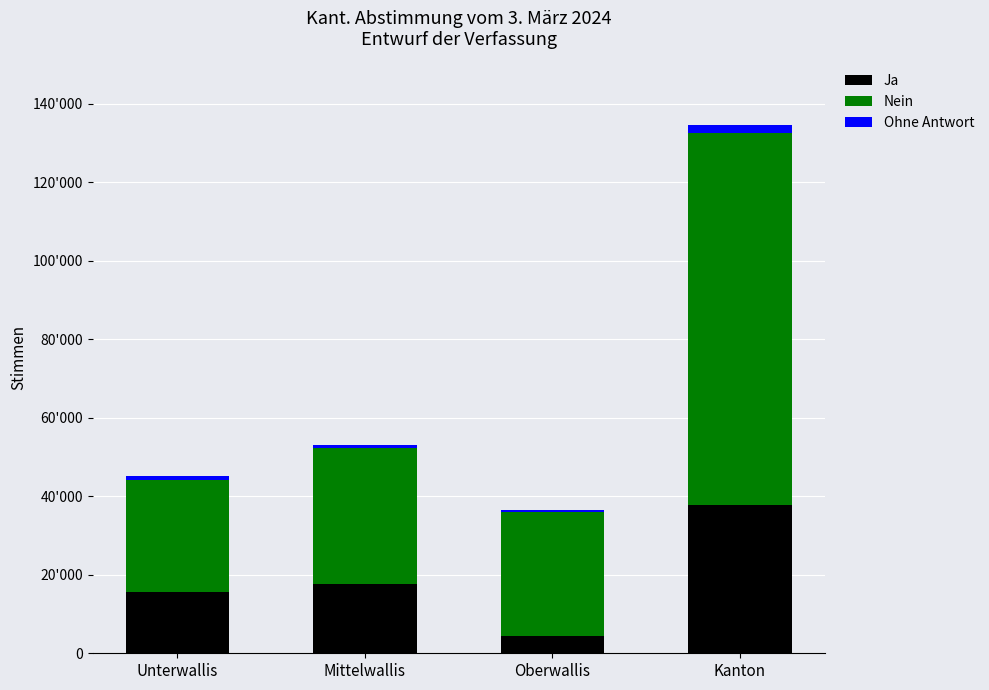

What is the difference between the maximum and minimum values in the Ja series?

33359